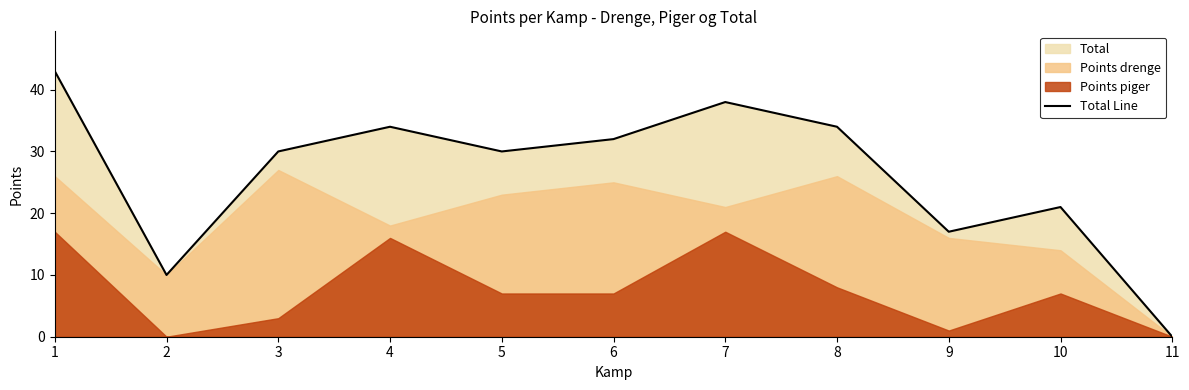

What is the greatest value displayed?

43